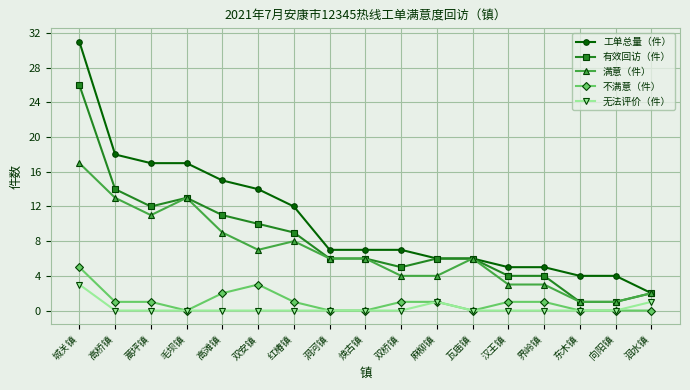

Reading left to right, list all the values displayed in this chart.

工单总量（件）: 城关镇=31	高桥镇=18	蒿坪镇=17	毛坝镇=17	高滩镇=15	双安镇=14	红椿镇=12	洞河镇=7	焕古镇=7	双桥镇=7	麻柳镇=6	瓦庙镇=6	汉王镇=5	界岭镇=5	东木镇=4	向阳镇=4	洄水镇=2
有效回访（件）: 城关镇=26	高桥镇=14	蒿坪镇=12	毛坝镇=13	高滩镇=11	双安镇=10	红椿镇=9	洞河镇=6	焕古镇=6	双桥镇=5	麻柳镇=6	瓦庙镇=6	汉王镇=4	界岭镇=4	东木镇=1	向阳镇=1	洄水镇=2
满意（件）: 城关镇=17	高桥镇=13	蒿坪镇=11	毛坝镇=13	高滩镇=9	双安镇=7	红椿镇=8	洞河镇=6	焕古镇=6	双桥镇=4	麻柳镇=4	瓦庙镇=6	汉王镇=3	界岭镇=3	东木镇=1	向阳镇=1	洄水镇=2
不满意（件）: 城关镇=5	高桥镇=1	蒿坪镇=1	毛坝镇=0	高滩镇=2	双安镇=3	红椿镇=1	洞河镇=0	焕古镇=0	双桥镇=1	麻柳镇=1	瓦庙镇=0	汉王镇=1	界岭镇=1	东木镇=0	向阳镇=0	洄水镇=0
无法评价（件）: 城关镇=3	高桥镇=0	蒿坪镇=0	毛坝镇=0	高滩镇=0	双安镇=0	红椿镇=0	洞河镇=0	焕古镇=0	双桥镇=0	麻柳镇=1	瓦庙镇=0	汉王镇=0	界岭镇=0	东木镇=0	向阳镇=0	洄水镇=1